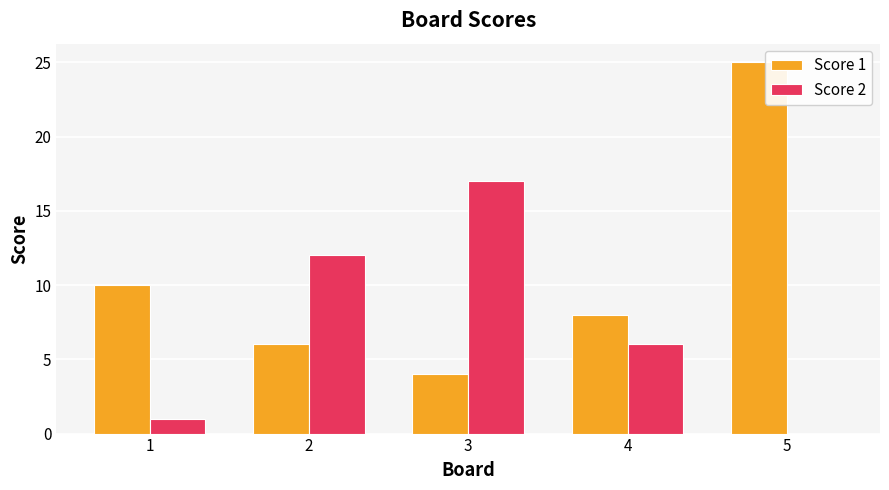

Is the value of Score 2 at 2 greater than the value of Score 1 at 4?

Yes